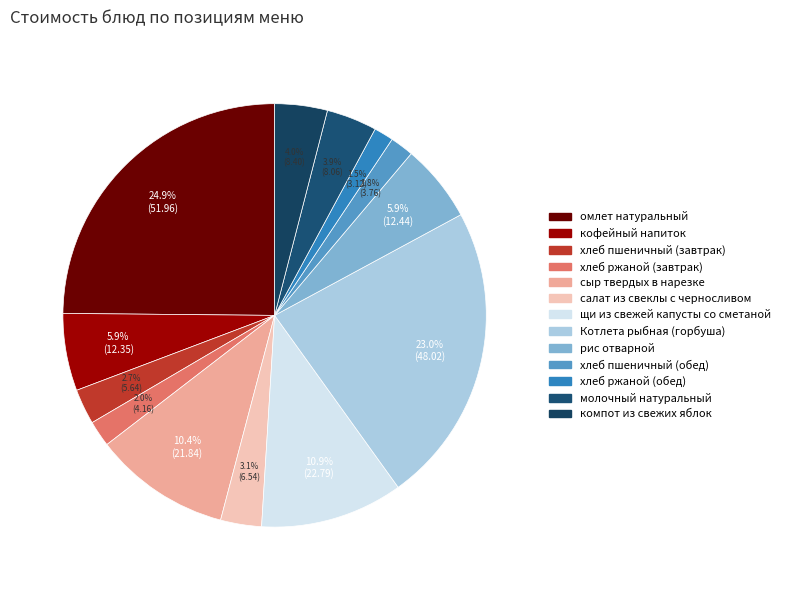

Does компот из свежих яблок represent more than half of the total?

No